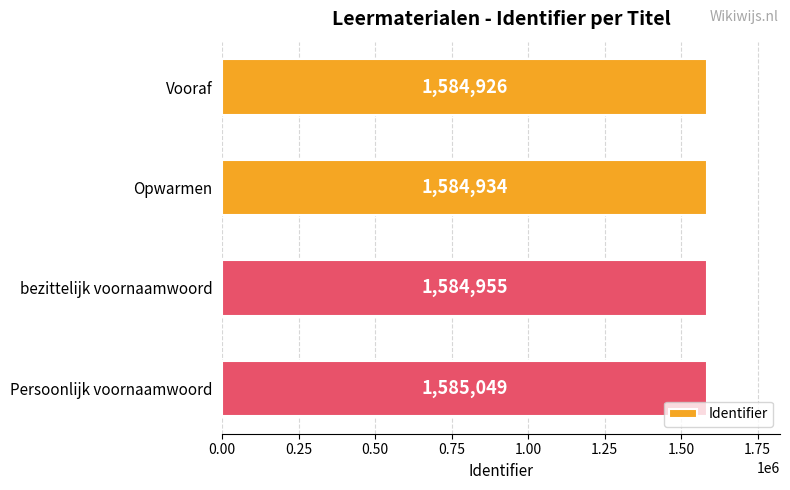

True or false: the data shows 833367 at bezittelijk voornaamwoord.

False